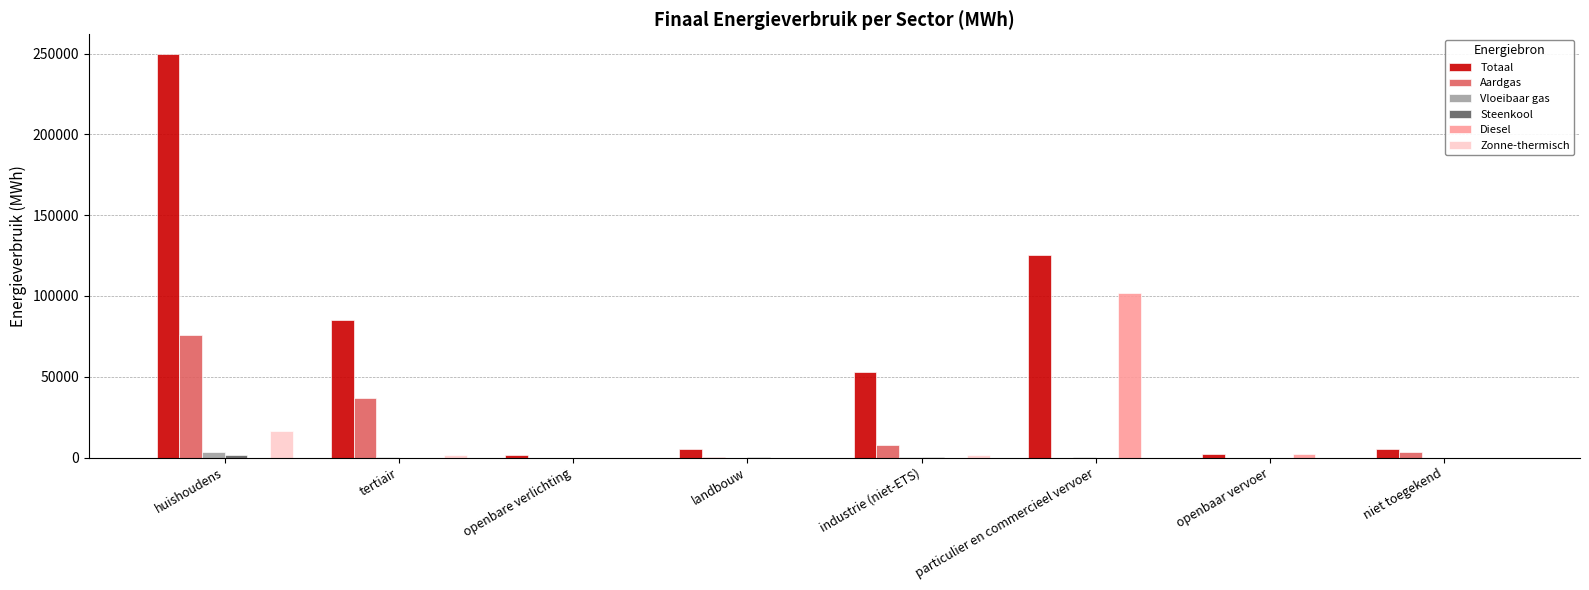

Which series has the largest total across all categories?

Totaal